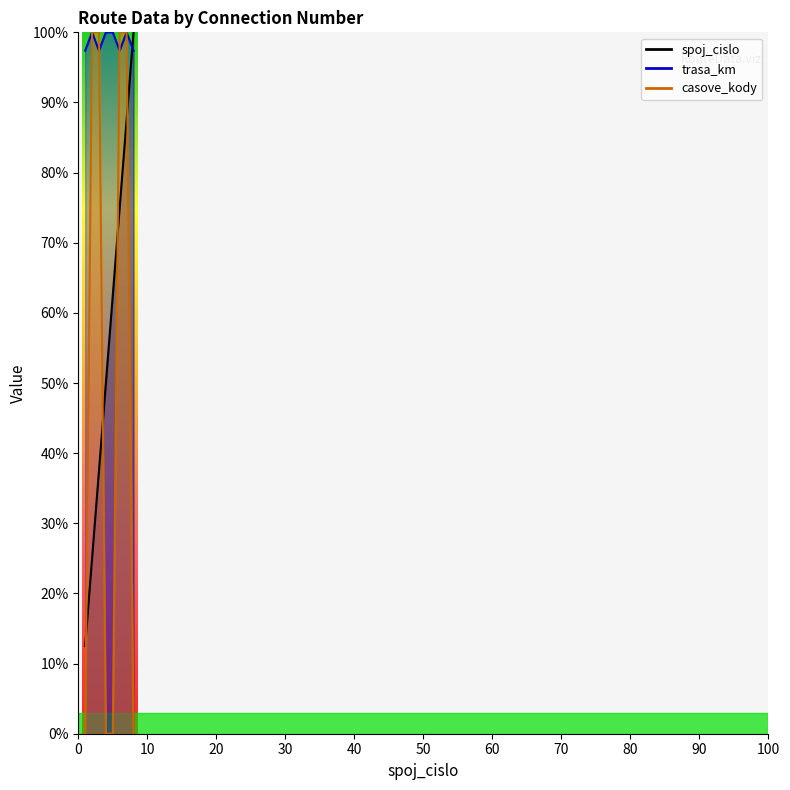

Which series changed the most between 4 and 8?

spoj_cislo